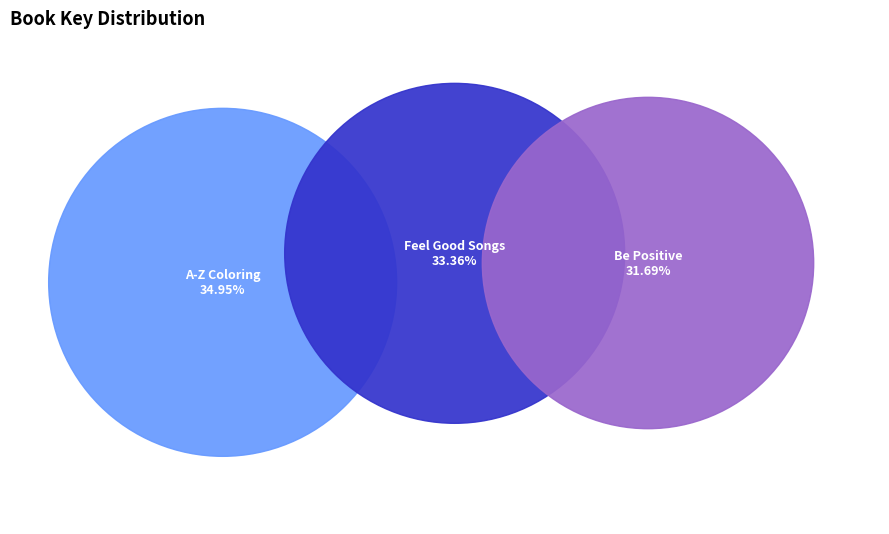

To the nearest percent, what is the difference between the A-Z Coloring and Coloring Book of Feel Good Songs slice percentages?

2%